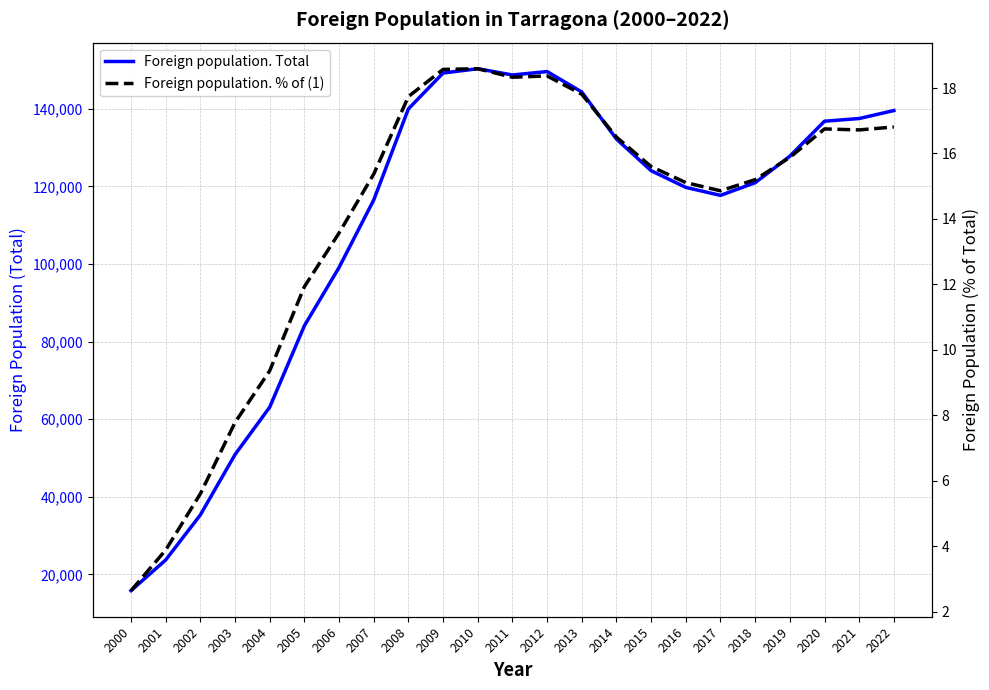

What is the minimum value for Foreign population. % of (1)?

2.6